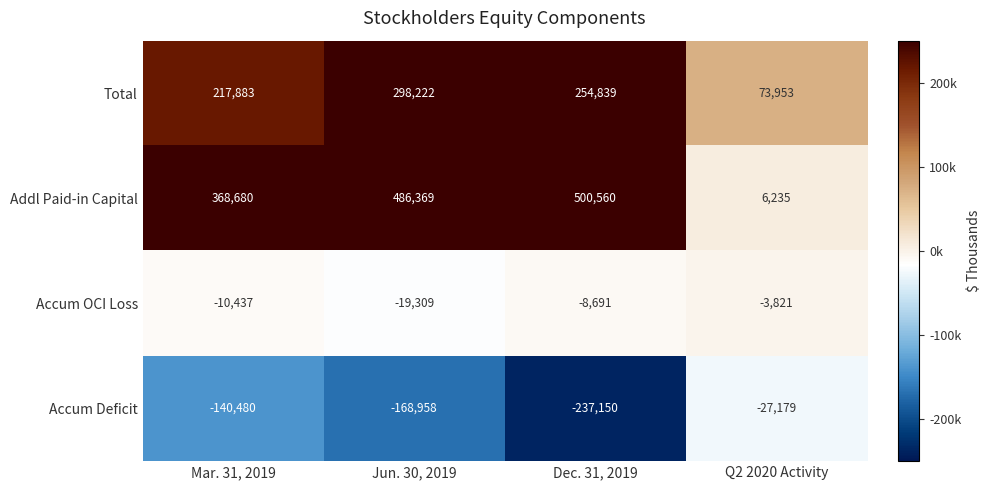

The Addl Paid-in Capital series shows 500560 at Dec. 31, 2019. True or false?

True